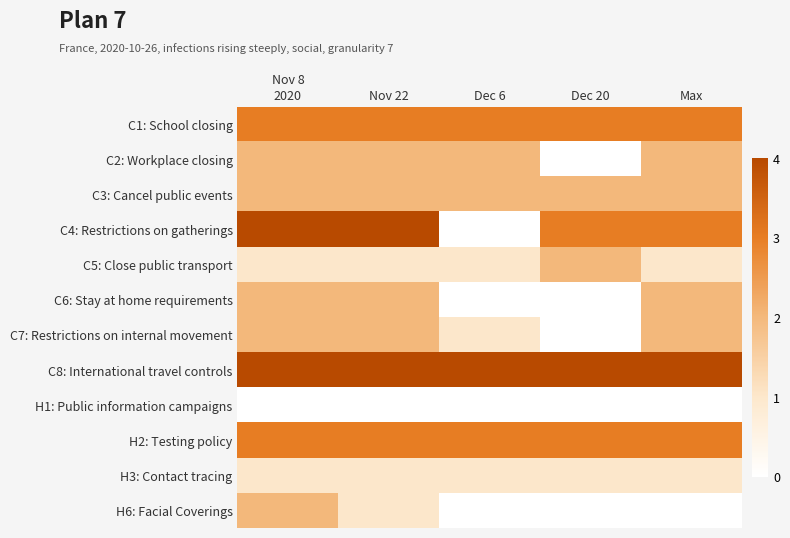

At which category does the chart reach its minimum across all series?

Dec 20